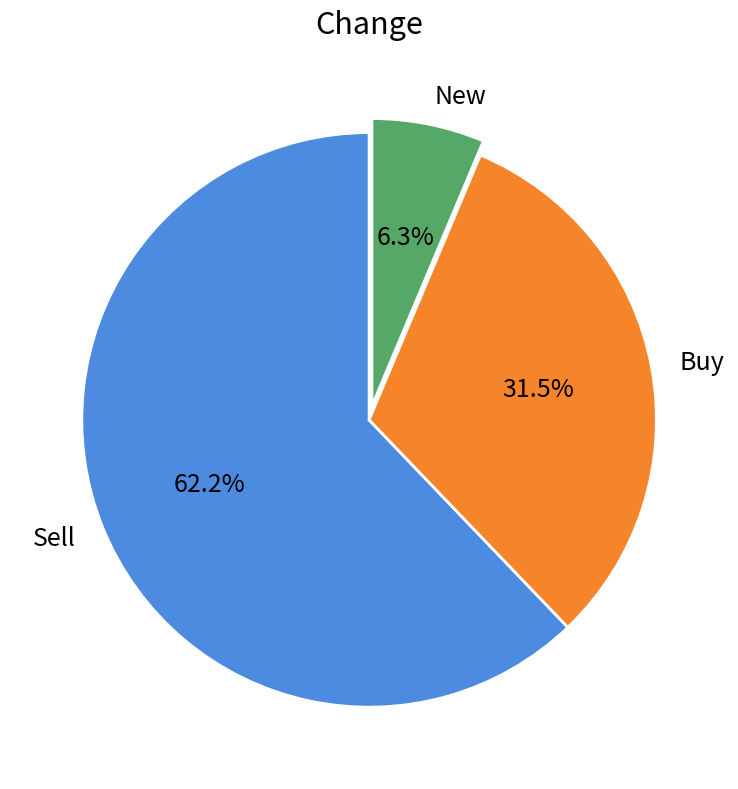

Does Buy account for over 50% of the chart?

No